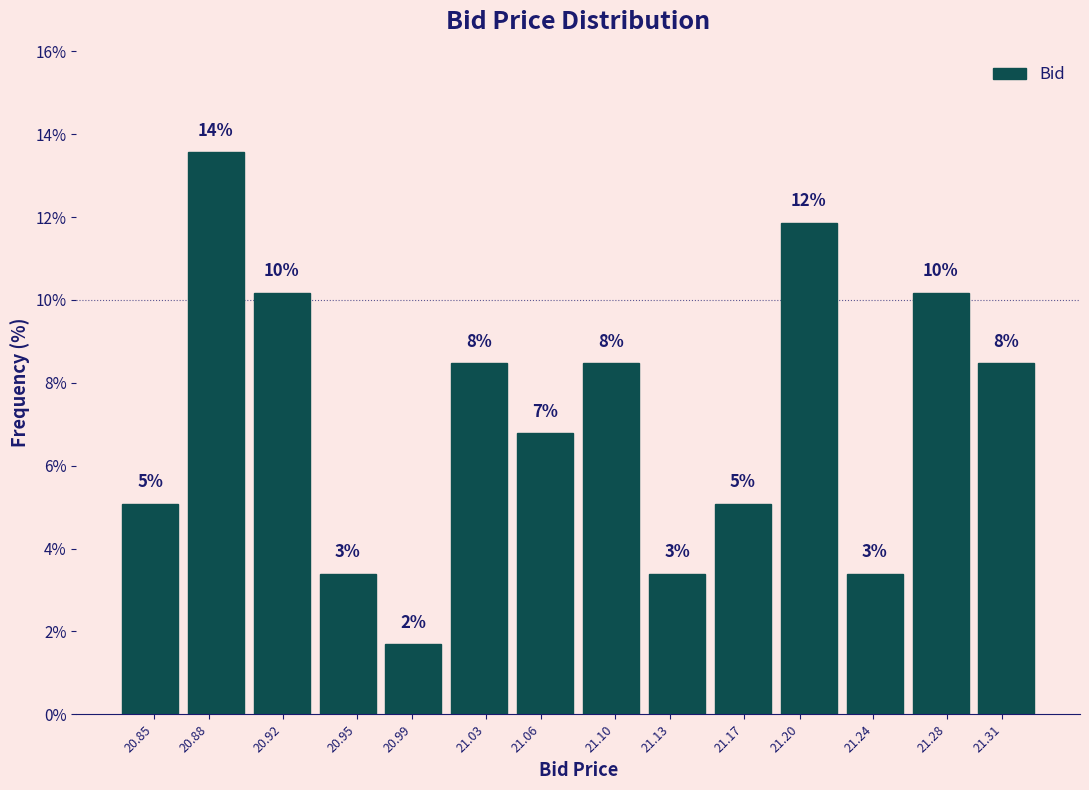

Does the chart contain any negative values?

No